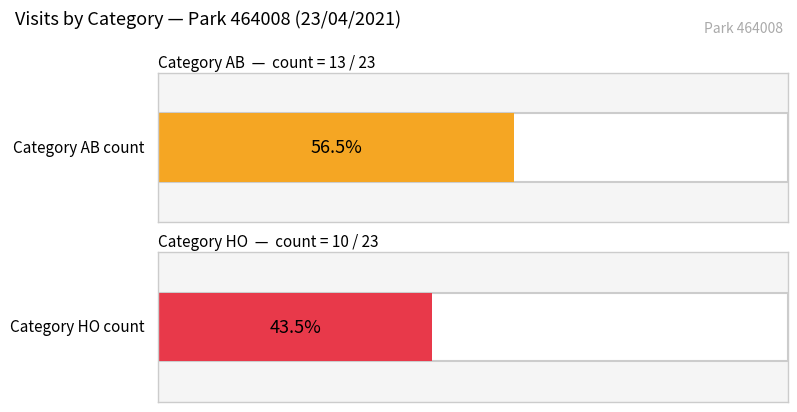

What is the value of the HO bar at the 1st from the left?

10